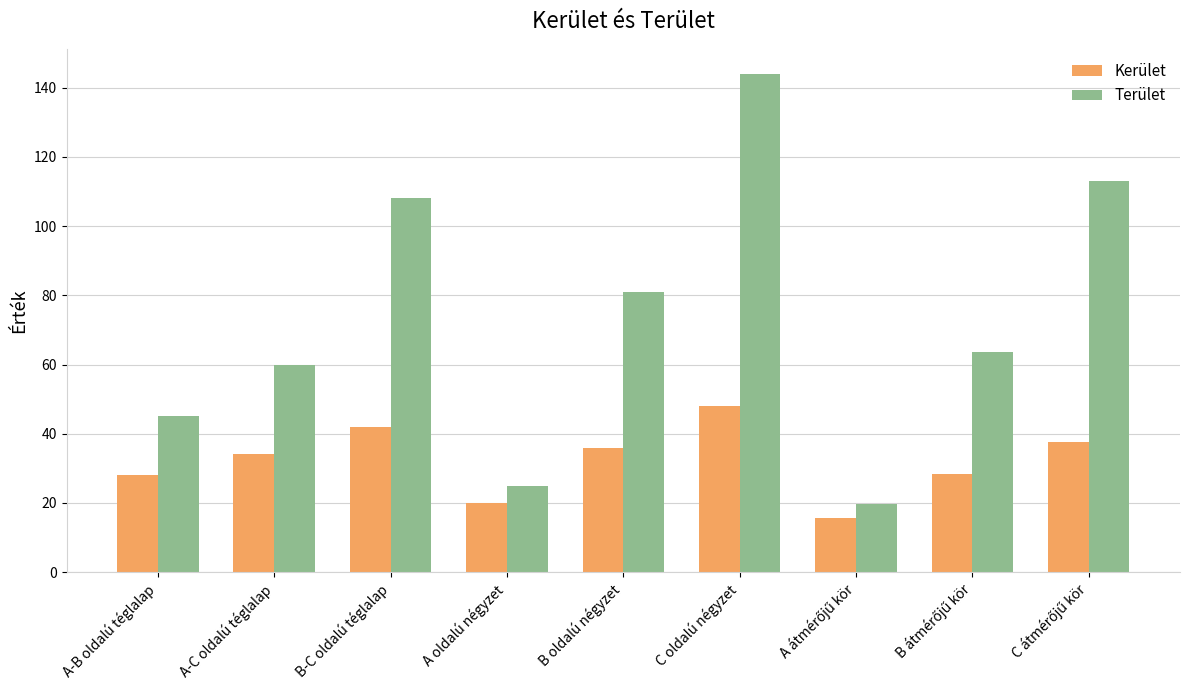

The value of Terület at A-C oldalú téglalap is 94.4. True or false?

False